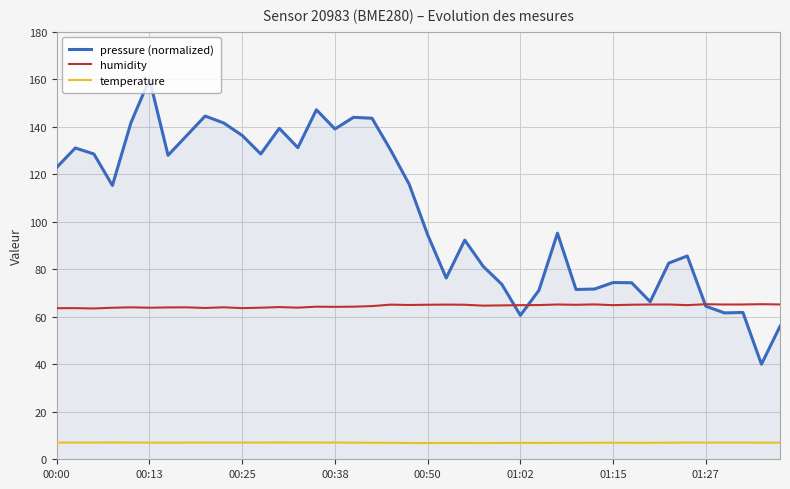

At how many categories does at least one series exceed 18?

40